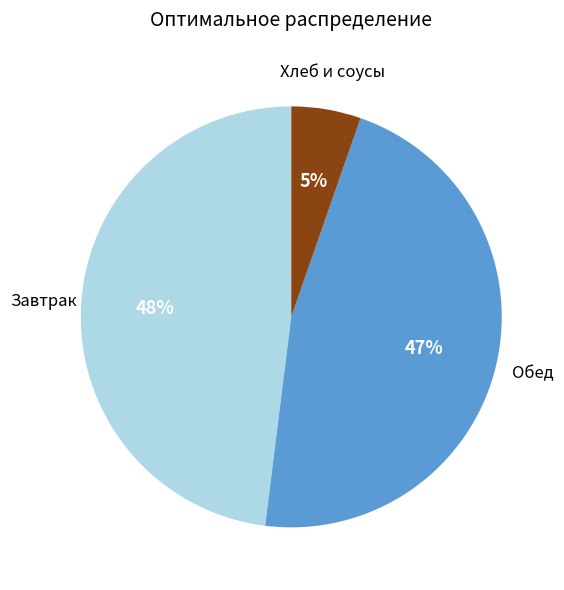

To the nearest percent, what is the average slice percentage?

33%